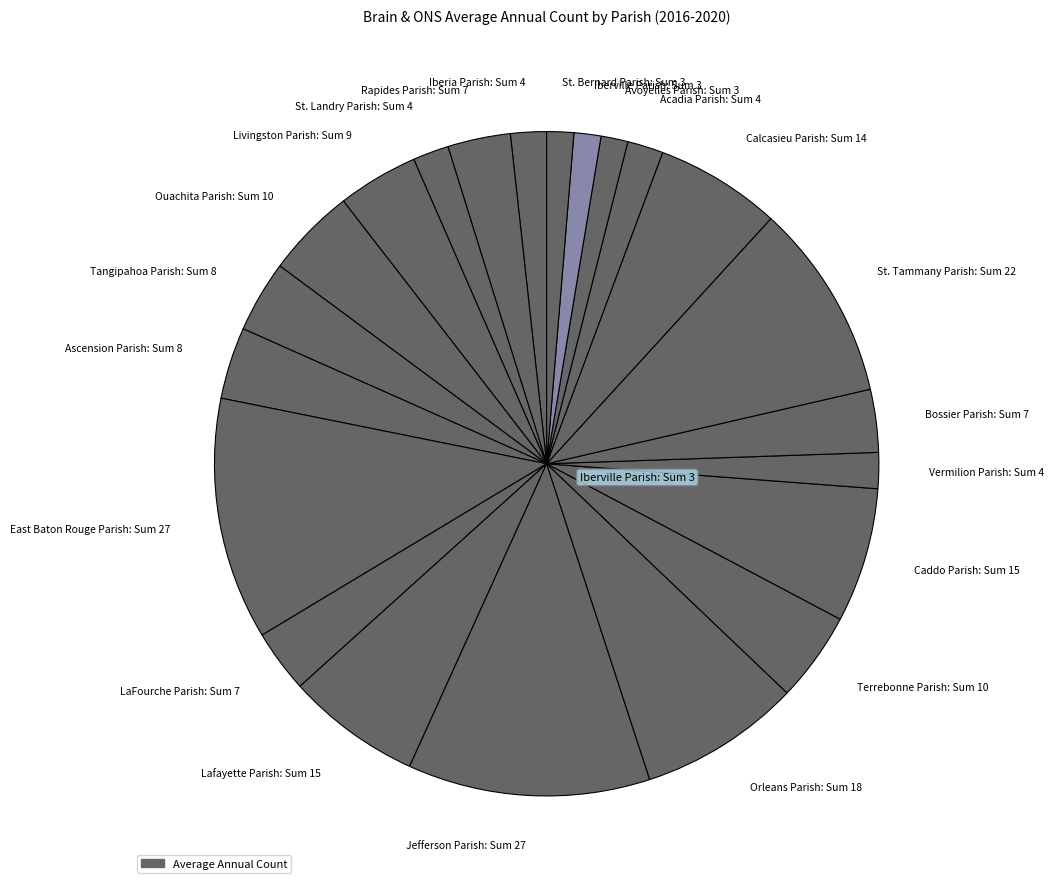

Is there a majority slice in this chart?

No